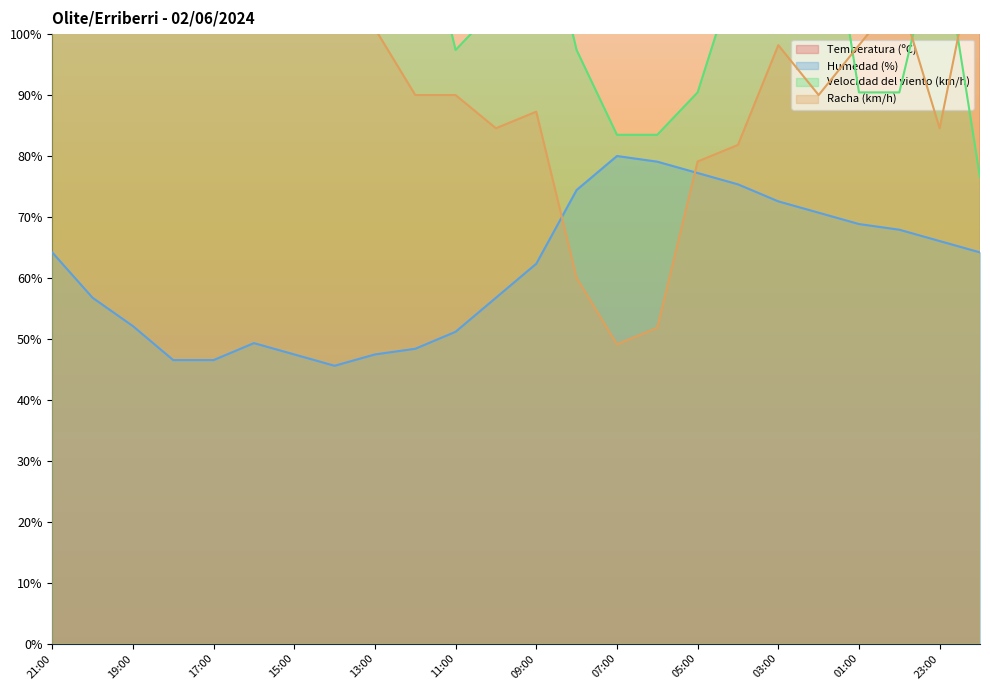

How many lines are shown in the chart?

4